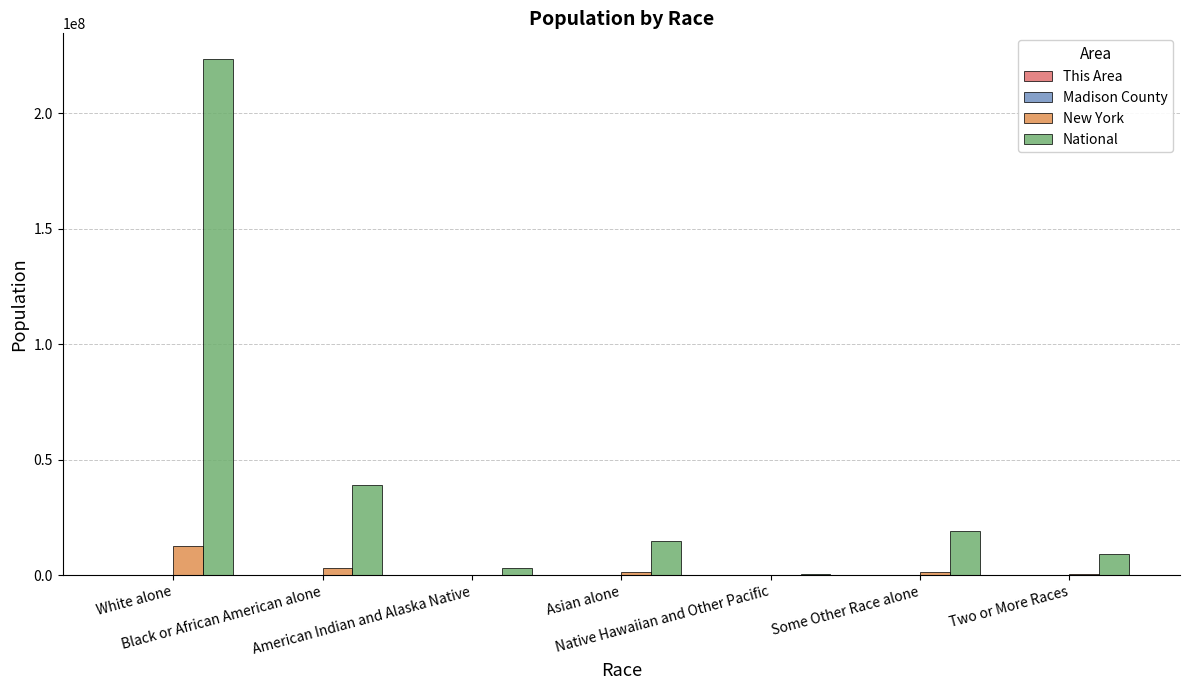

What is the maximum value shown in the chart?

223553265